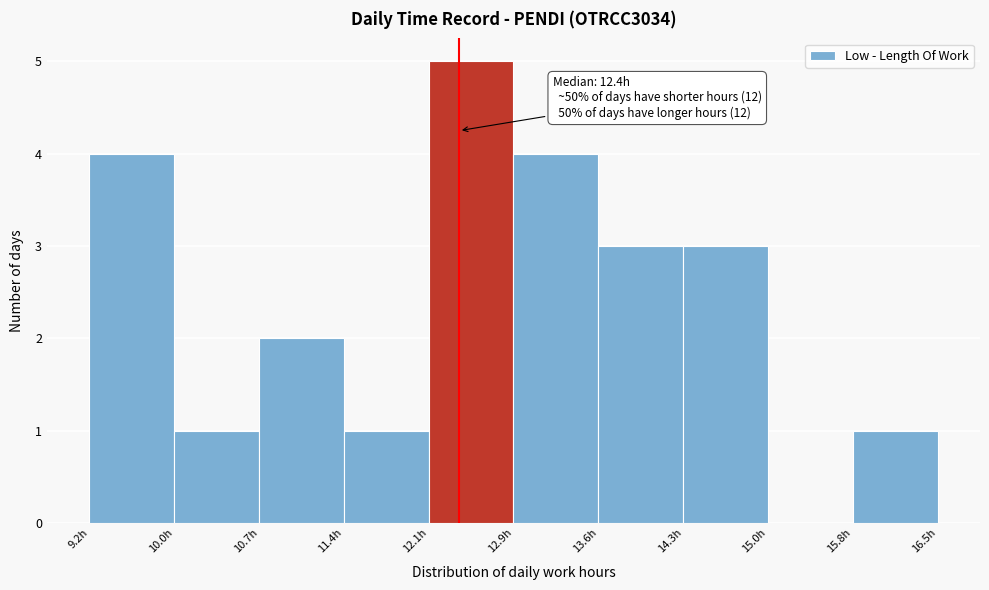

Which range on the x-axis has the tallest bar?

12.1 to 12.9